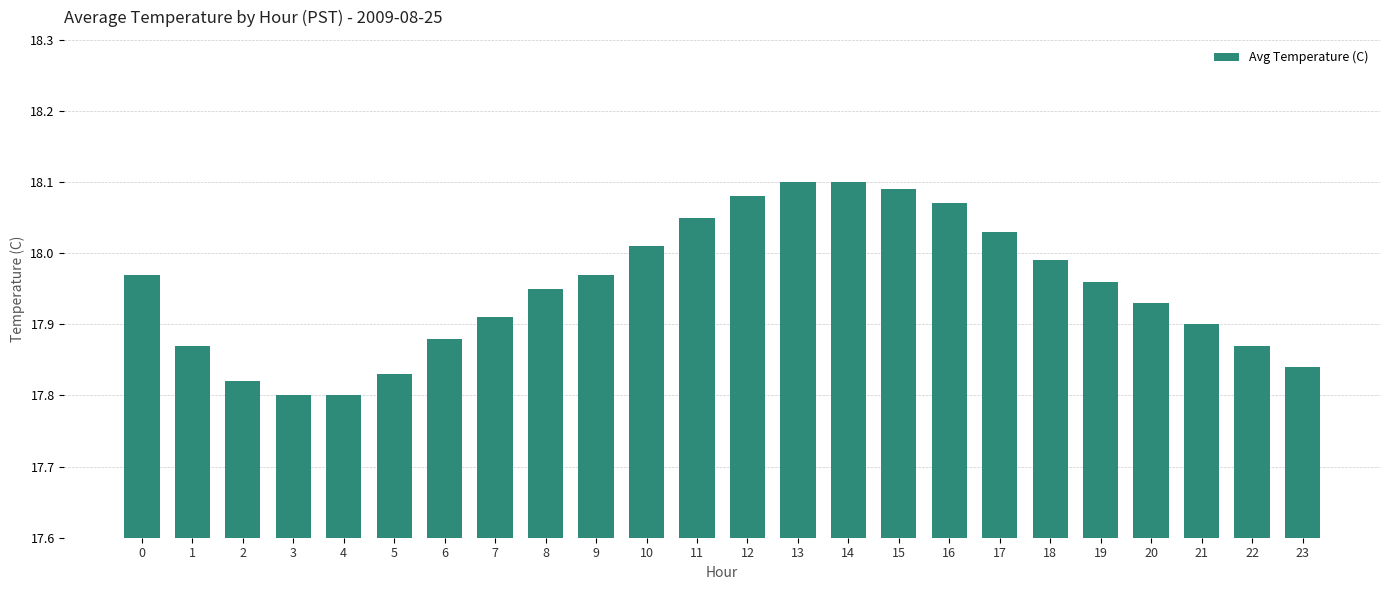

Approximately how many times larger is the value at 12 compared to 20?

1.0